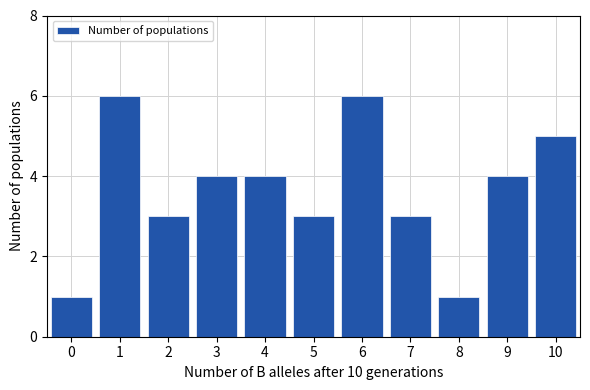

Reading left to right, what are all the values shown in this chart?

0=1	1=6	2=3	3=4	4=4	5=3	6=6	7=3	8=1	9=4	10=5